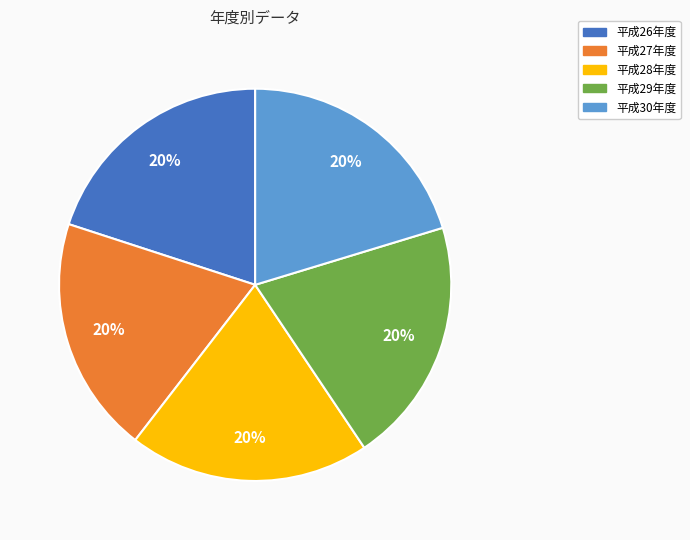

Is there any slice that represents more than half of the pie?

No